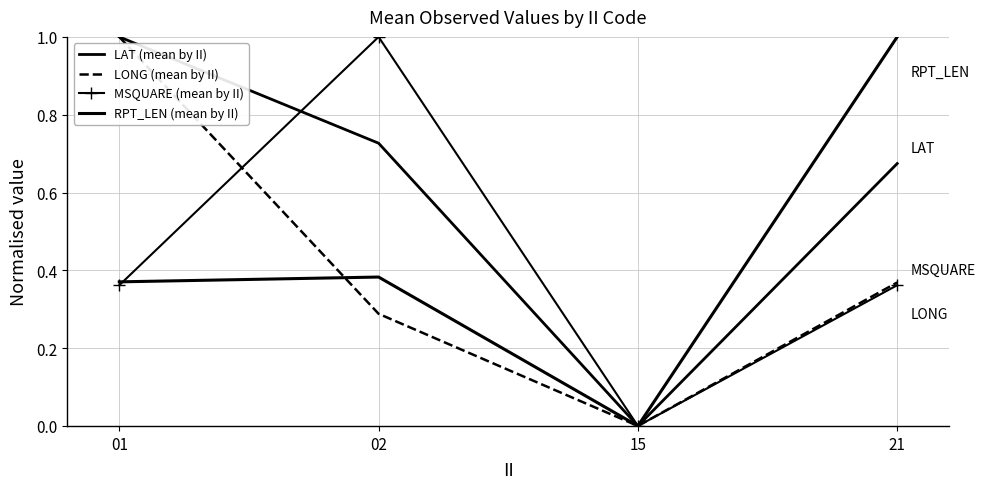

Reading right to left, transcribe all the data shown in this chart.

LAT (mean by II): 21=0.7	15=0.0	02=0.7	01=1.0
LONG (mean by II): 21=0.4	15=0.0	02=0.3	01=1.0
MSQUARE (mean by II): 21=0.4	15=0.0	02=1.0	01=0.4
RPT_LEN (mean by II): 21=1.0	15=0.0	02=0.4	01=0.4